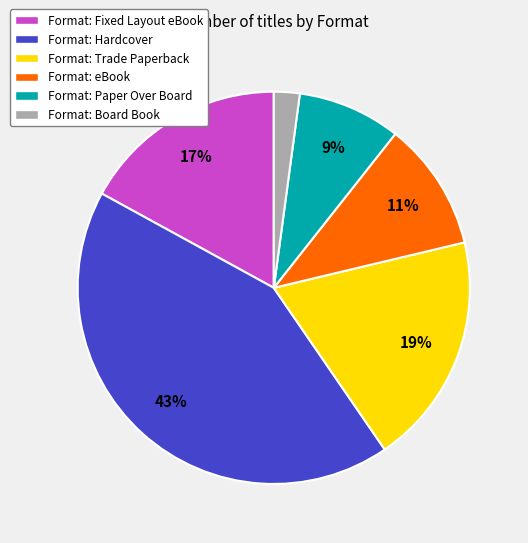

How many slices are in this pie chart?

6